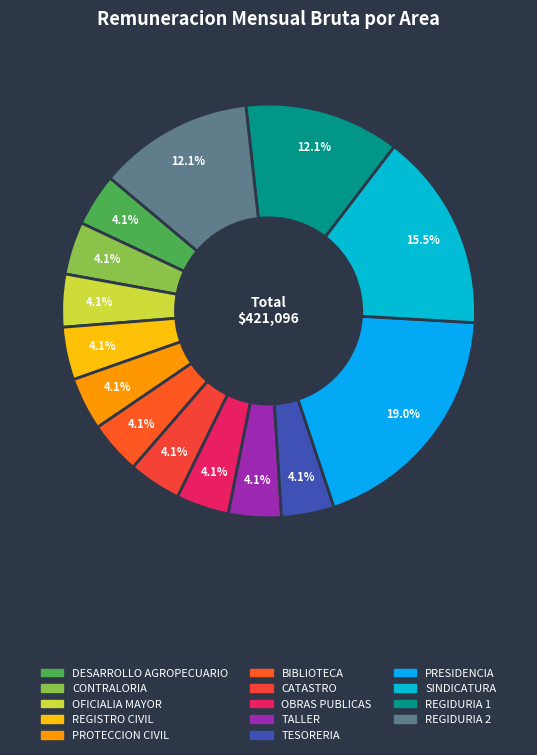

Combined, do REGIDURIA 1 and PRESIDENCIA account for over 50%?

No